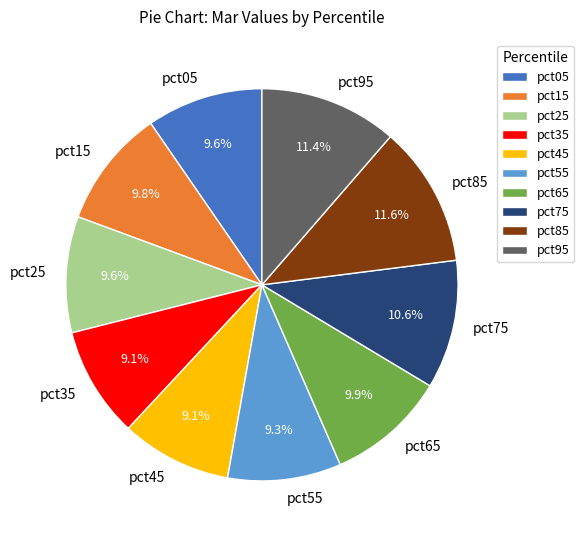

What percentage is the pct65 slice, to the nearest percent?

10%